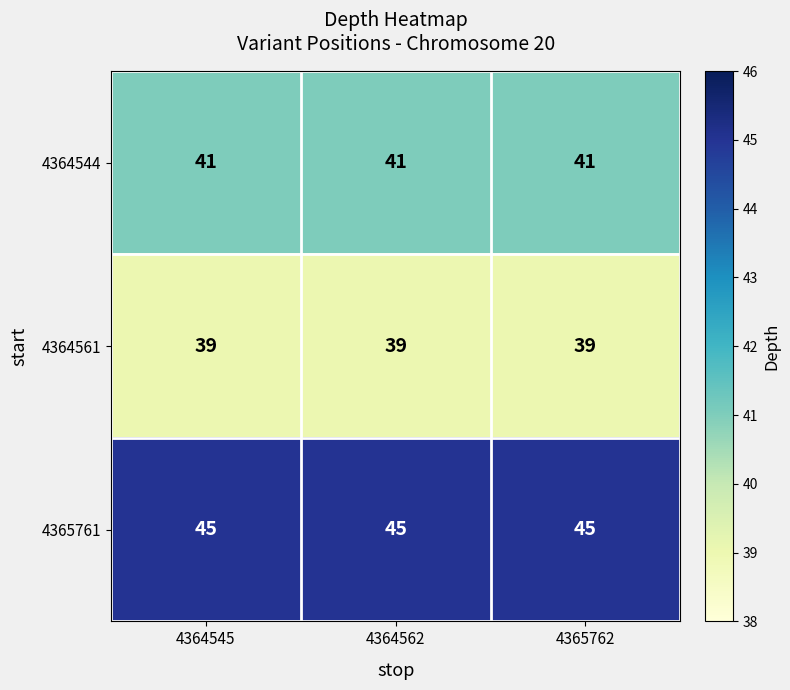

True or false: 4364561 has a value of 39 at 4364545.

True